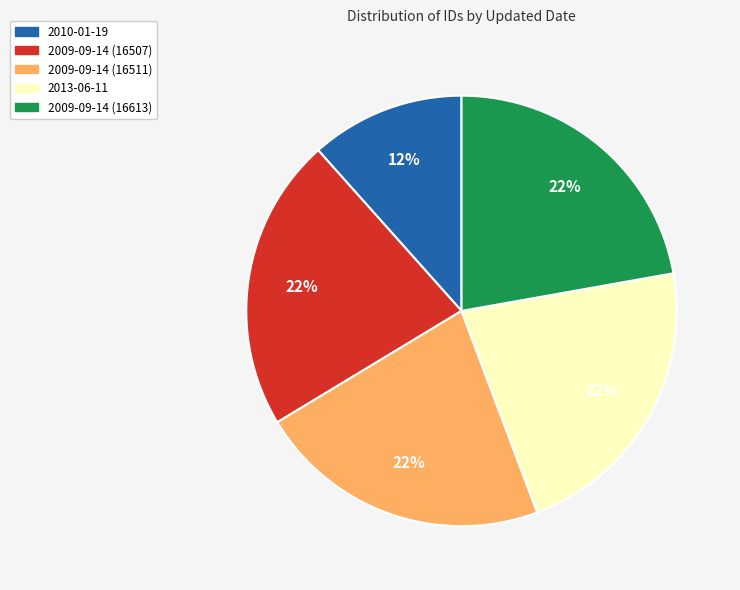

How many segments does this pie chart have?

5